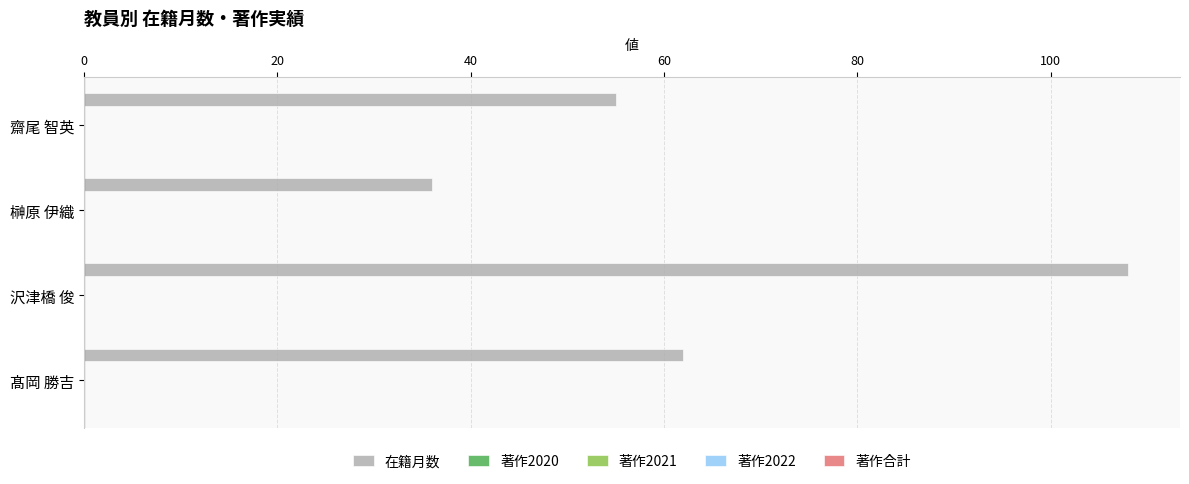

How many bars are there in total?

4